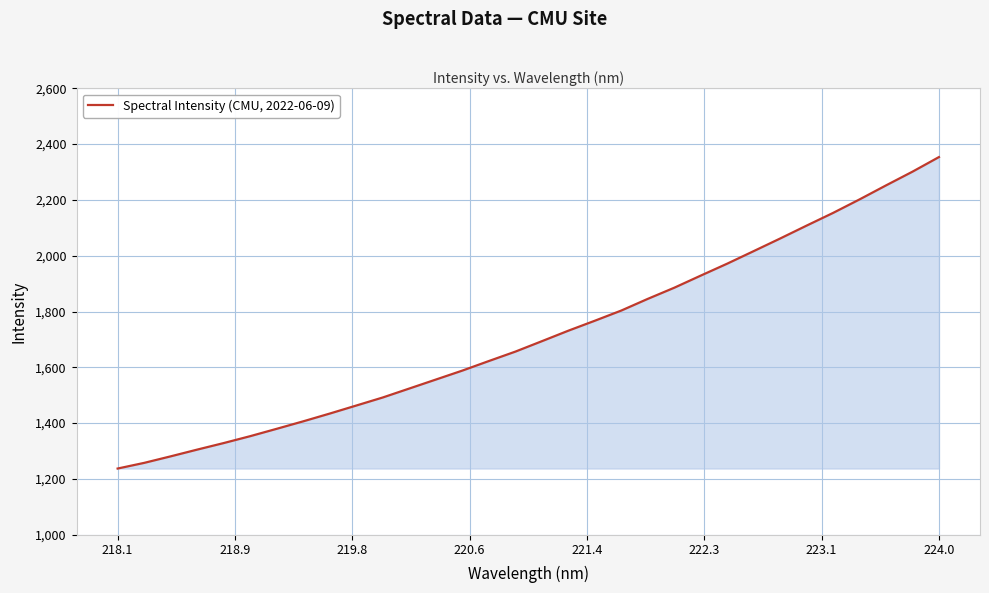

What is the smallest value displayed?

1237.2